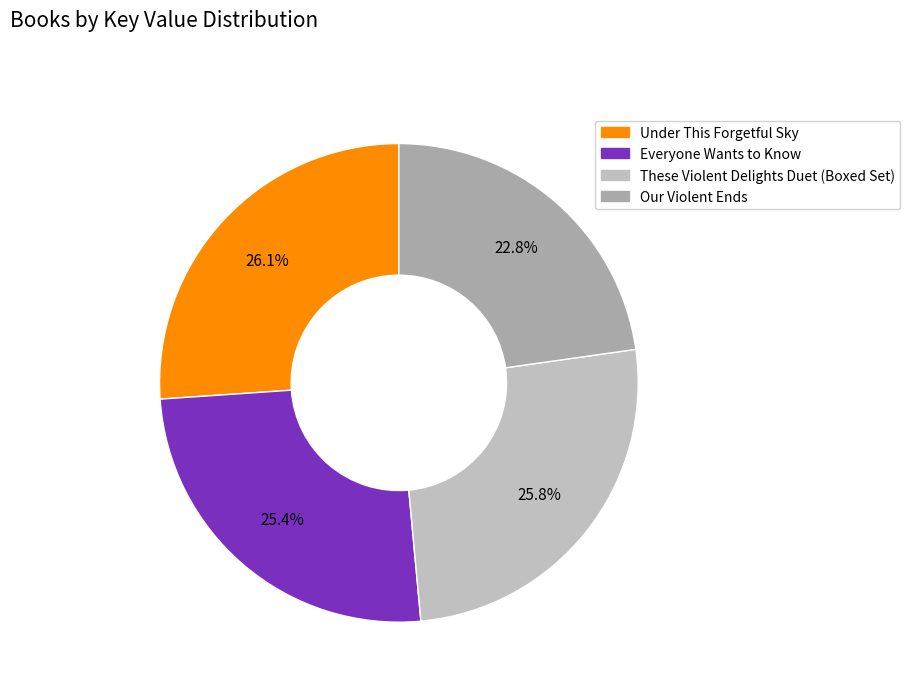

True or false: Everyone Wants to Know accounts for 25% of the total.

True